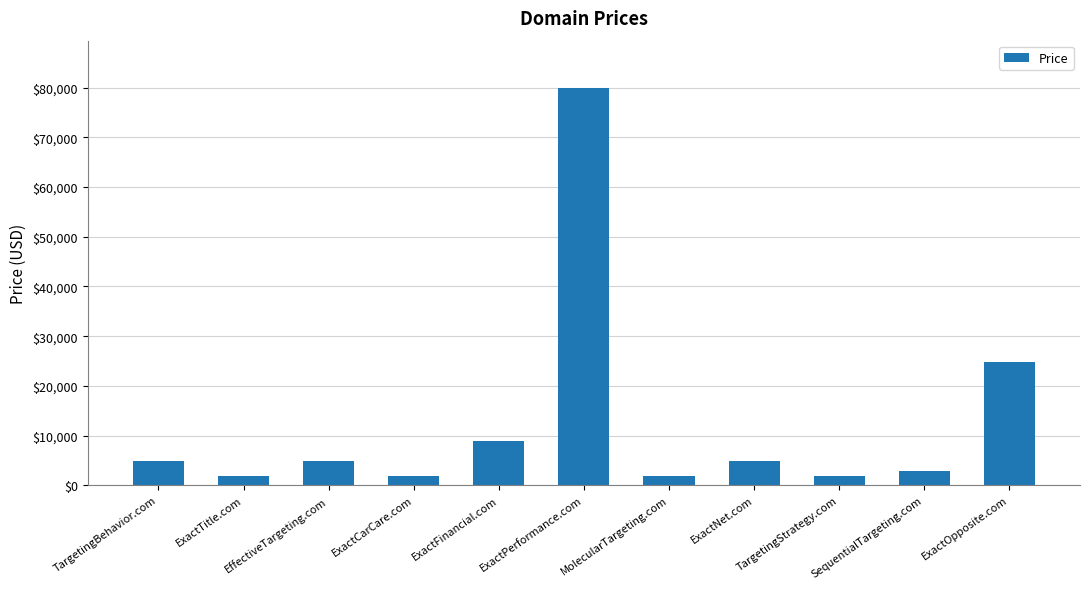

What is the value of the 6th bar from the left?

79888